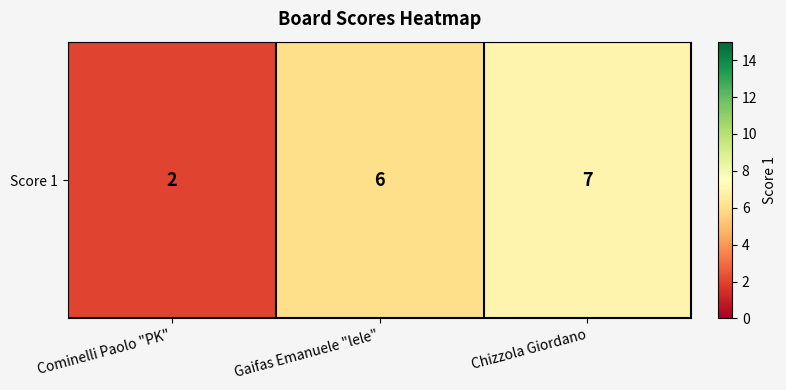

What value does the data have at Gaifas Emanuele "lele"?

6